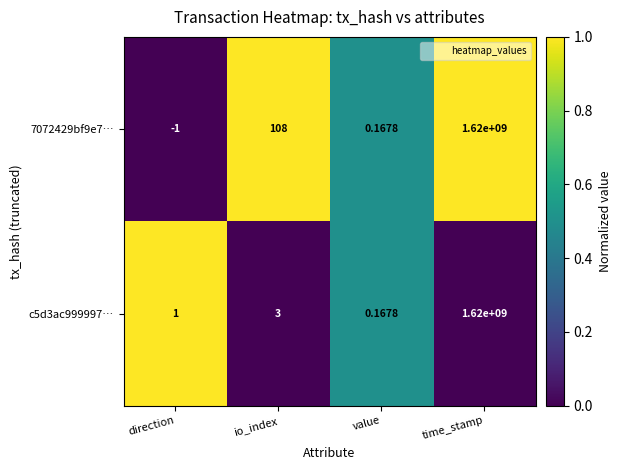

Rank the categories by c5d3ac999997… value from lowest to highest.

value, direction, io_index, time_stamp